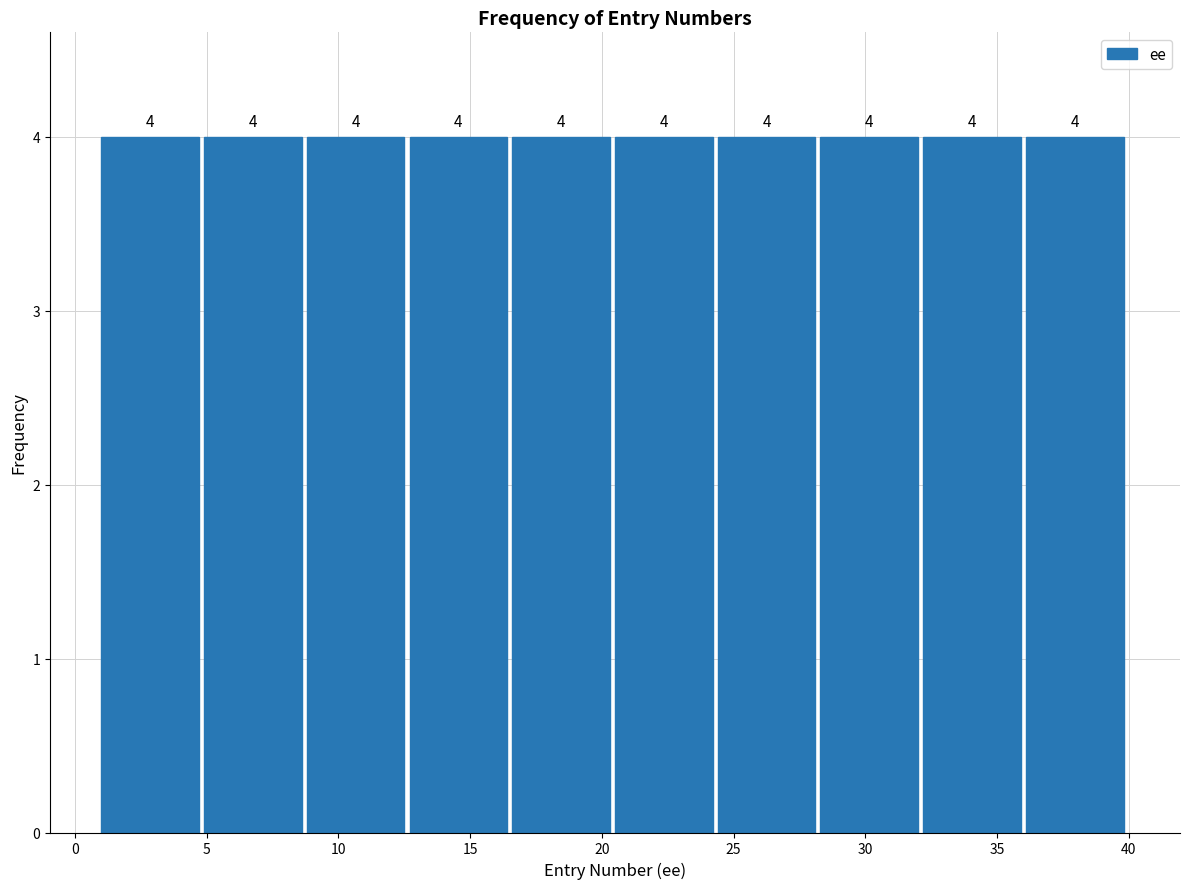

Reading left to right, transcribe this chart: for each bar, give the range it covers on the x-axis and its height. The bar edges are not printed on the chart, so give them approximately, as read against the axis.

1.0 to 4.9: 4
4.9 to 8.8: 4
8.8 to 12.7: 4
12.7 to 16.6: 4
16.6 to 20.5: 4
20.5 to 24.4: 4
24.4 to 28.3: 4
28.3 to 32.2: 4
32.2 to 36.1: 4
36.1 to 40.0: 4